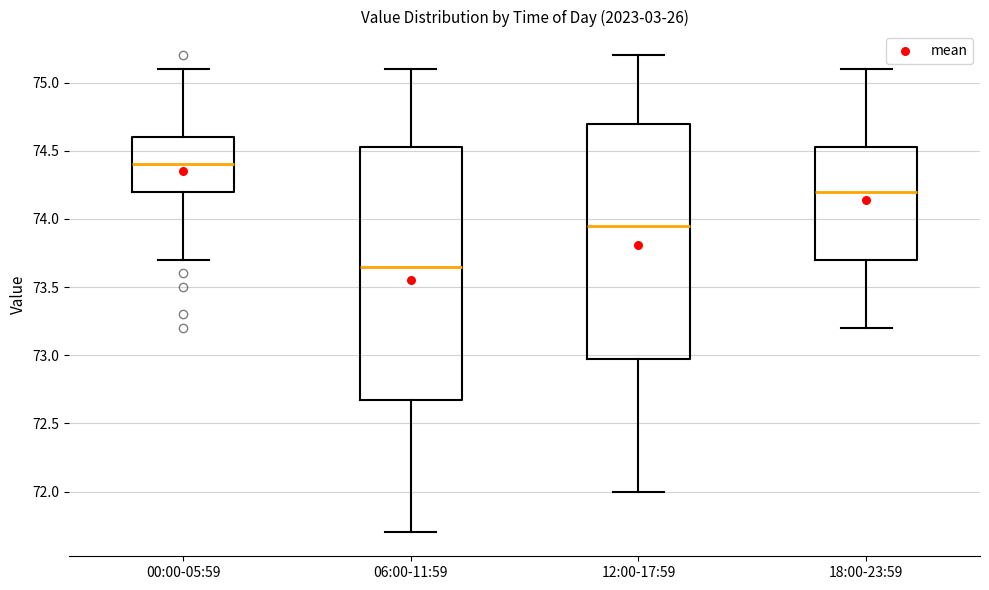

Which box's median line is the lowest?

06:00-11:59